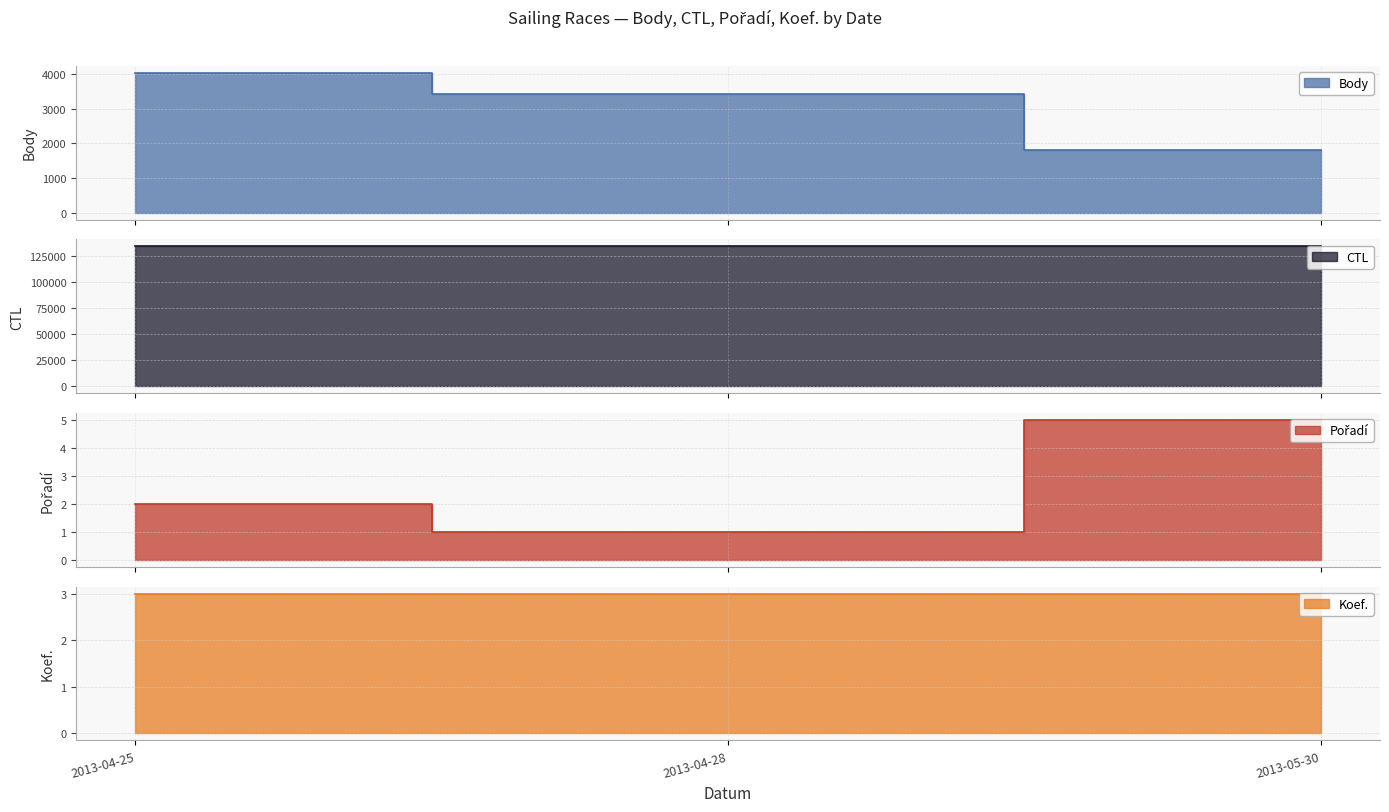

What is the average value of the Body series?

3092